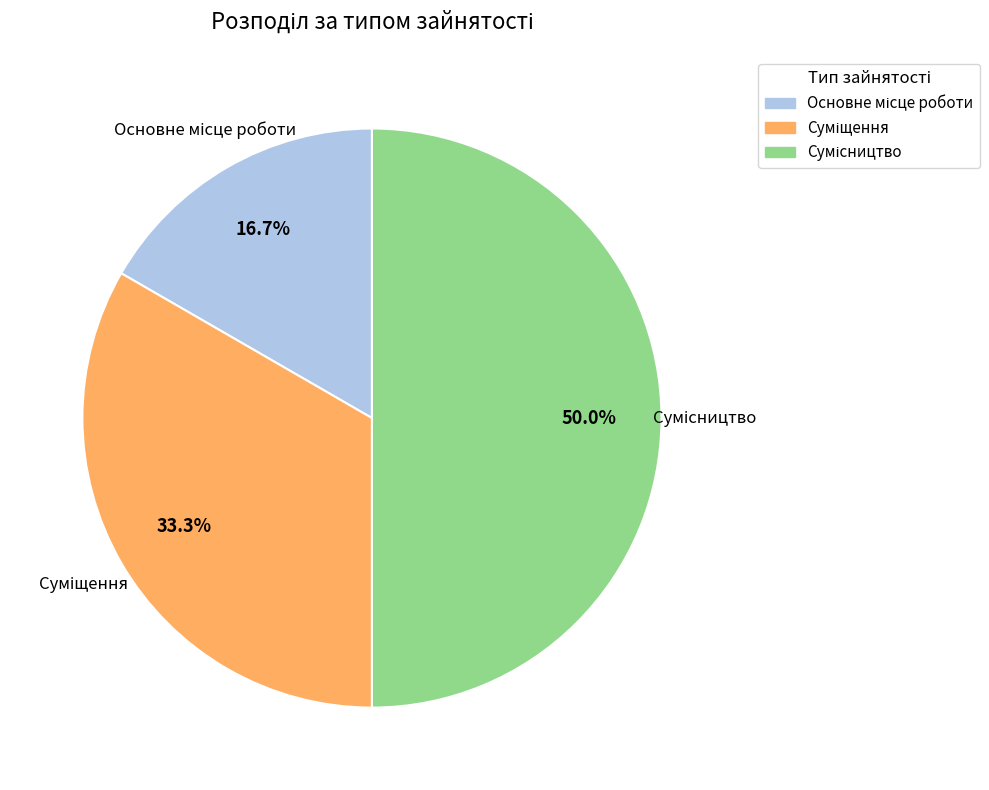

Is the sum of Суміщення and Сумісництво greater than half?

Yes